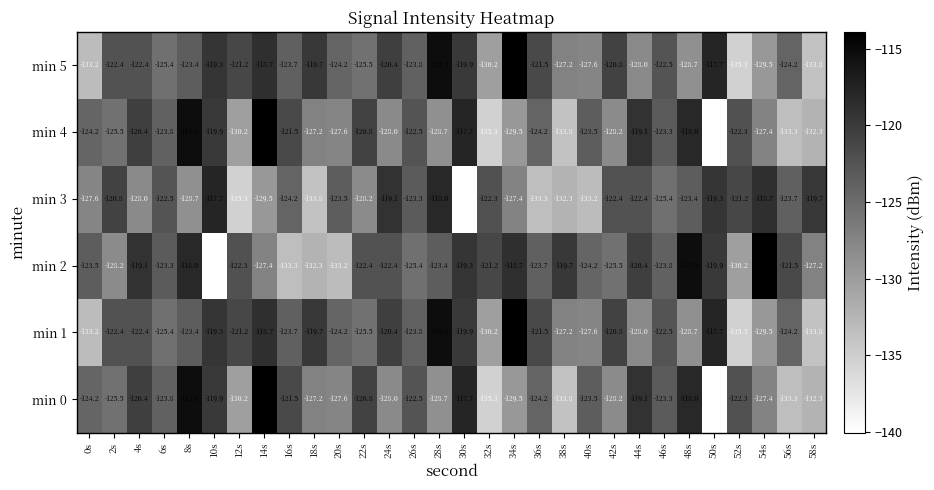

Is it true that min 3 equals -57.5 at 26s?

False